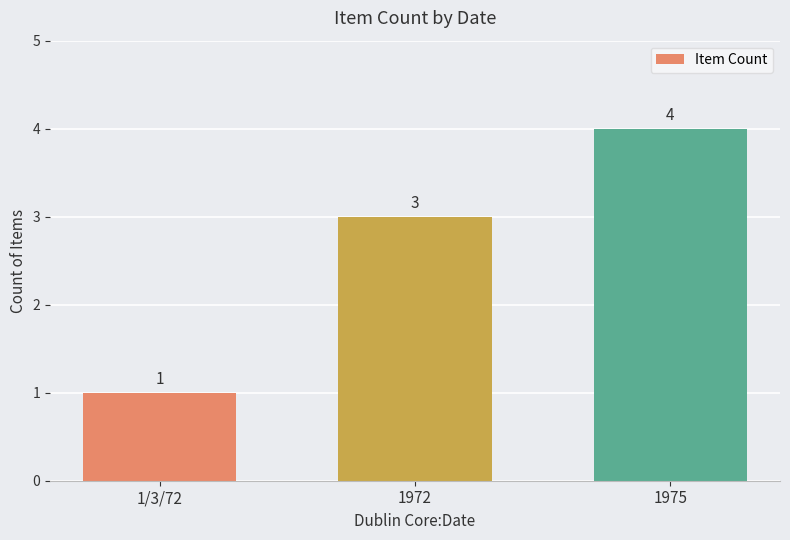

The chart shows a value of 5 at 1972. True or false?

False